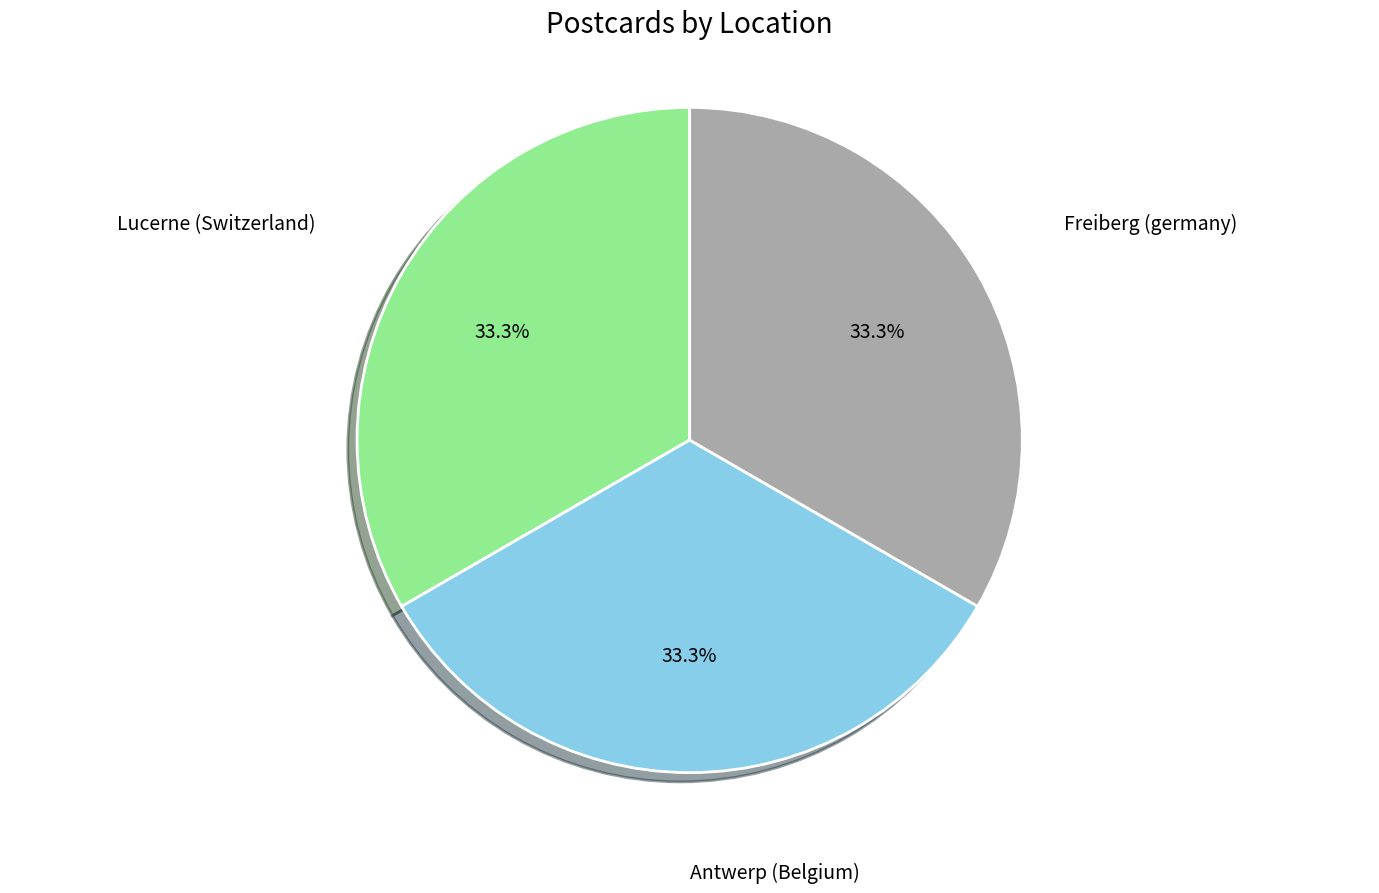

Is it true that Lucerne (Switzerland) is 33% of the pie?

True